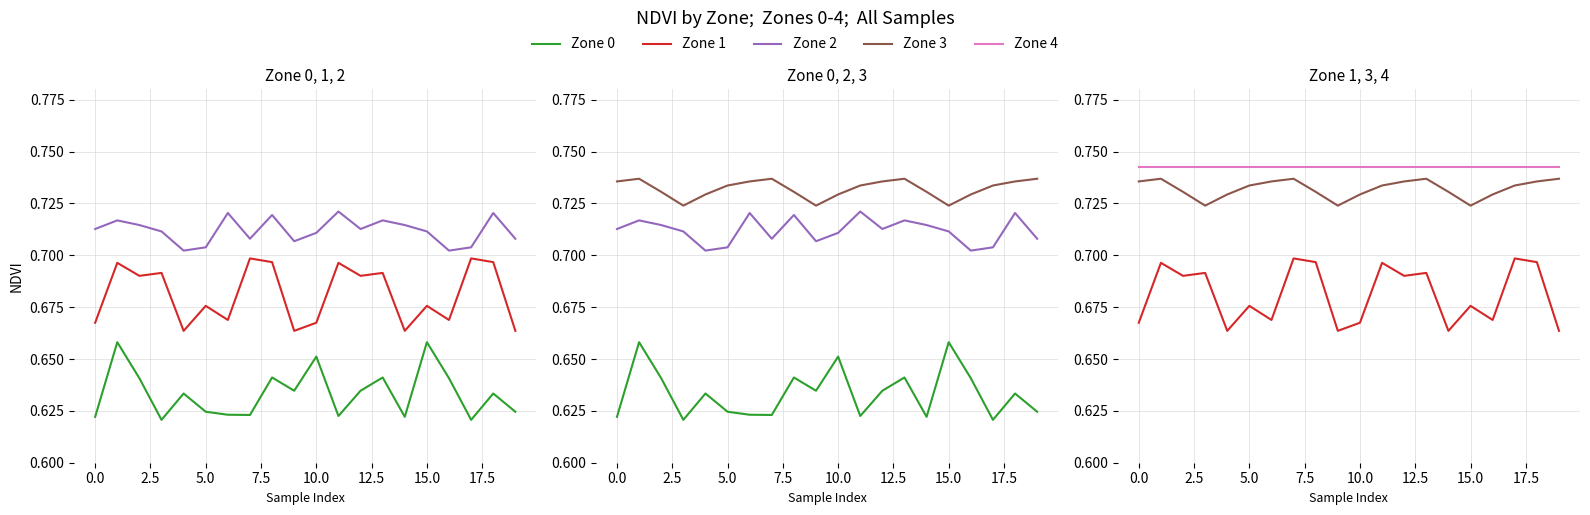

Is it true that Zone 3 equals 0.4 at 18?

False